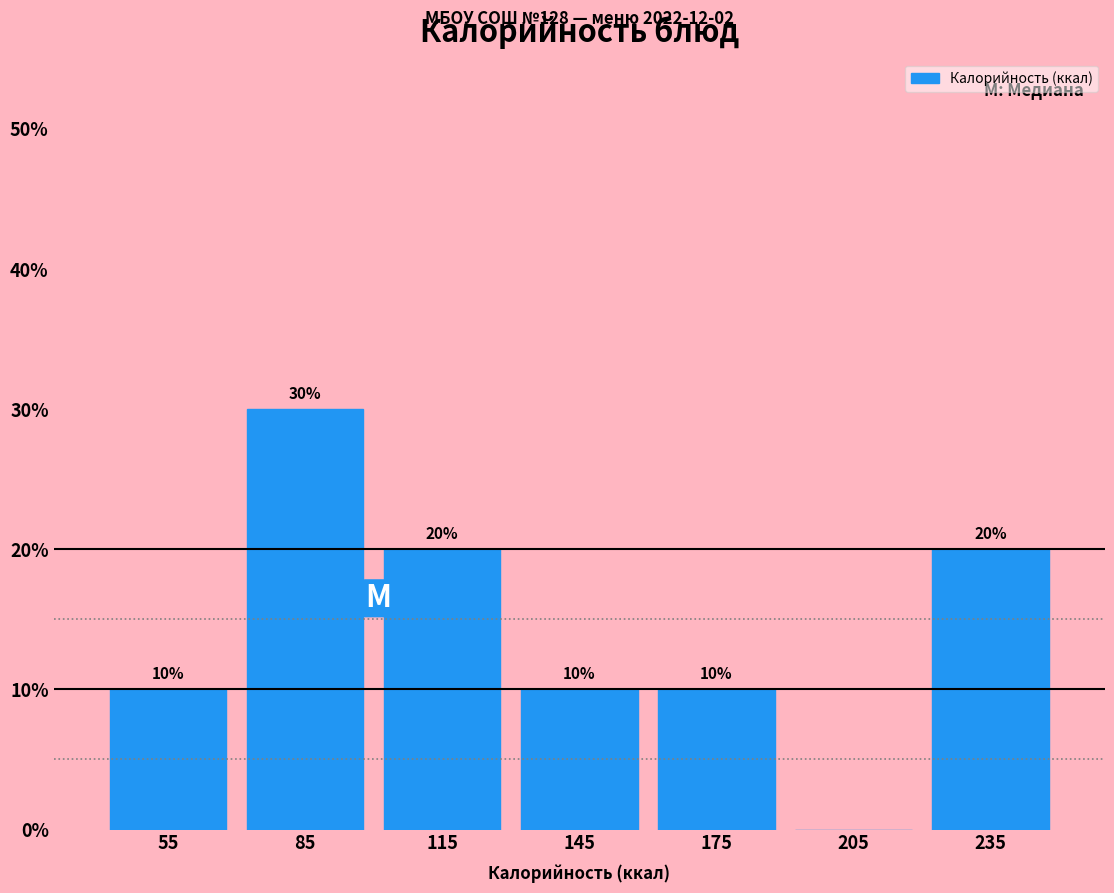

Over which range of the x-axis is the bar tallest?

70 to 100